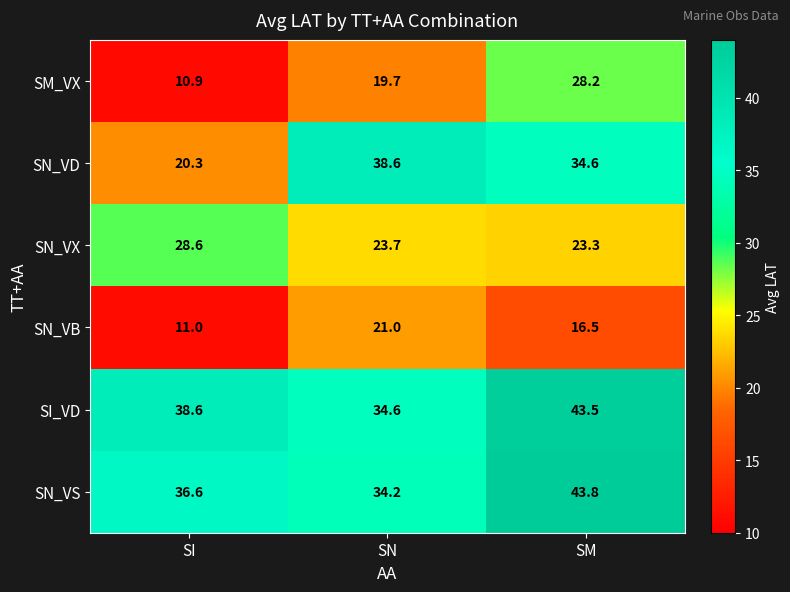

Between SI and SM, which series saw the biggest shift?

SM_VX